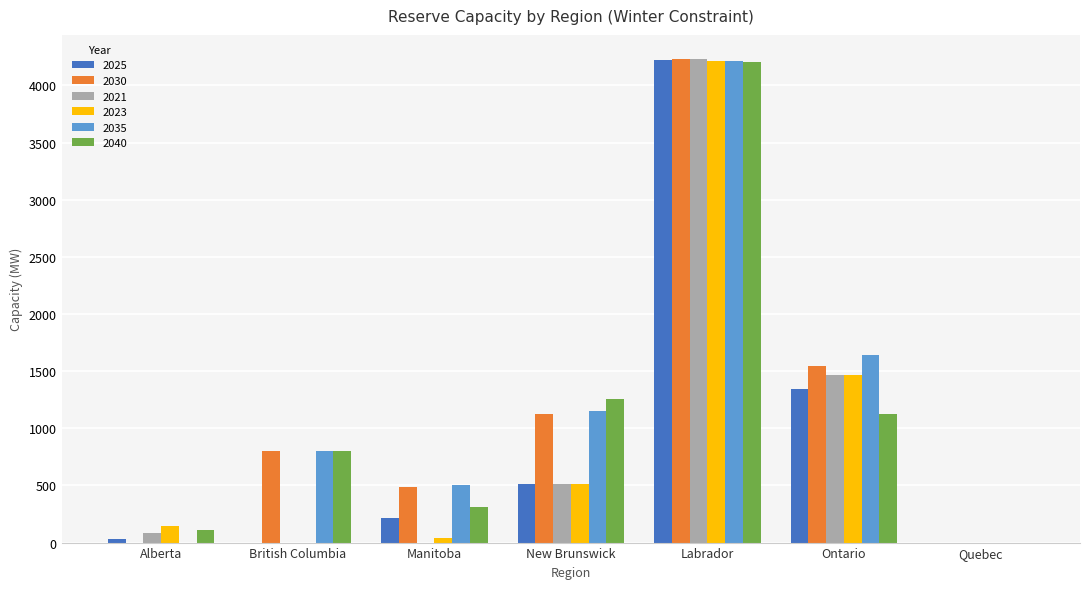

At which label is 2021 closest to 2115?

Ontario